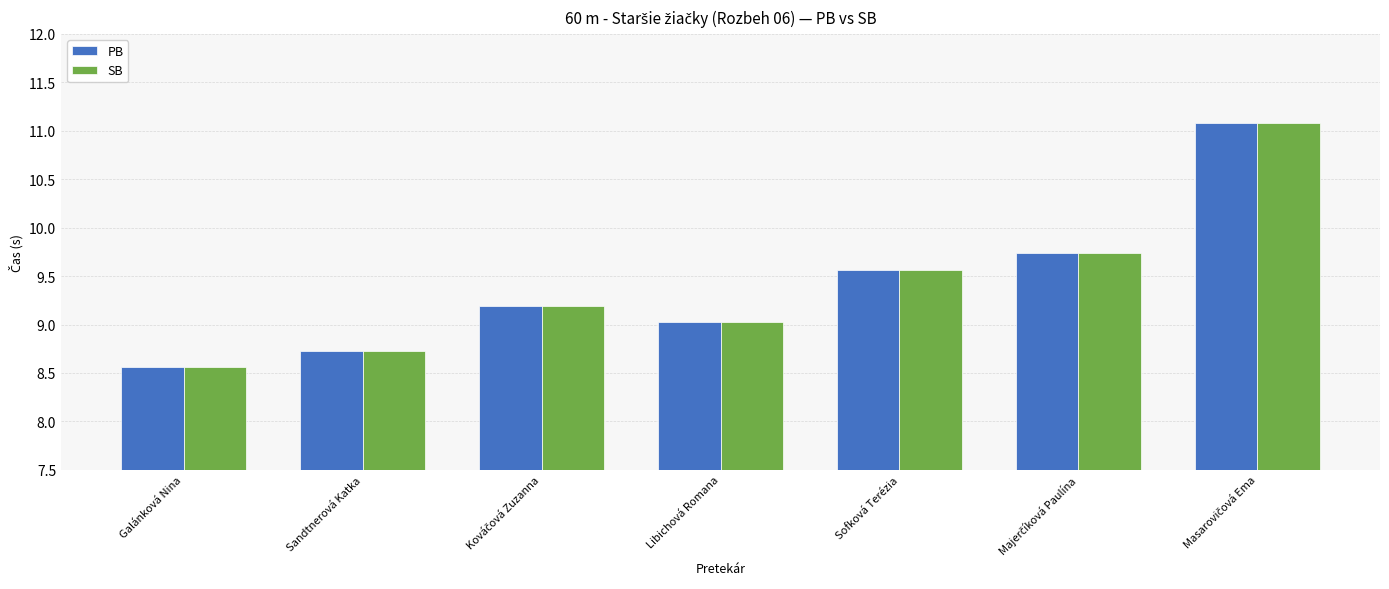

Which label corresponds to the smallest value in the chart?

Galánková Nina